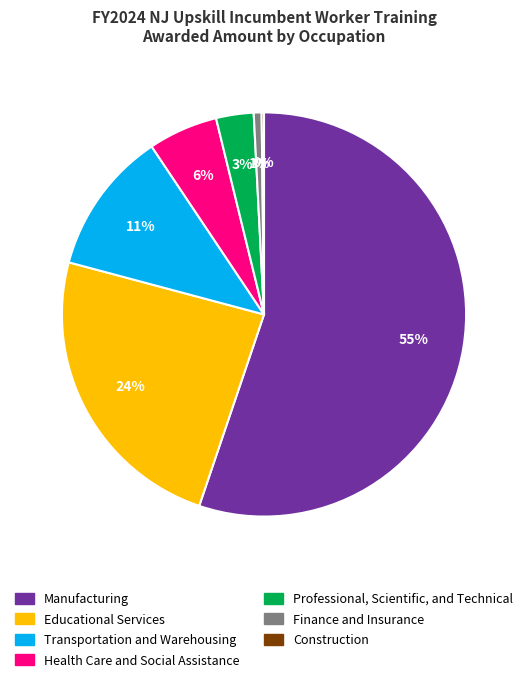

Between Finance and Insurance and Transportation and Warehousing, which is larger?

Transportation and Warehousing